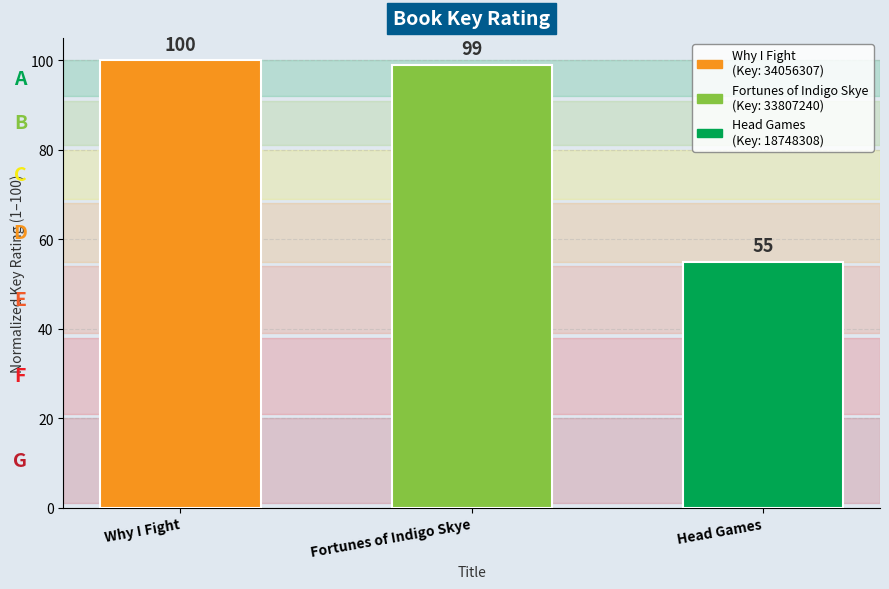

What position from the right is Why I Fight?

3